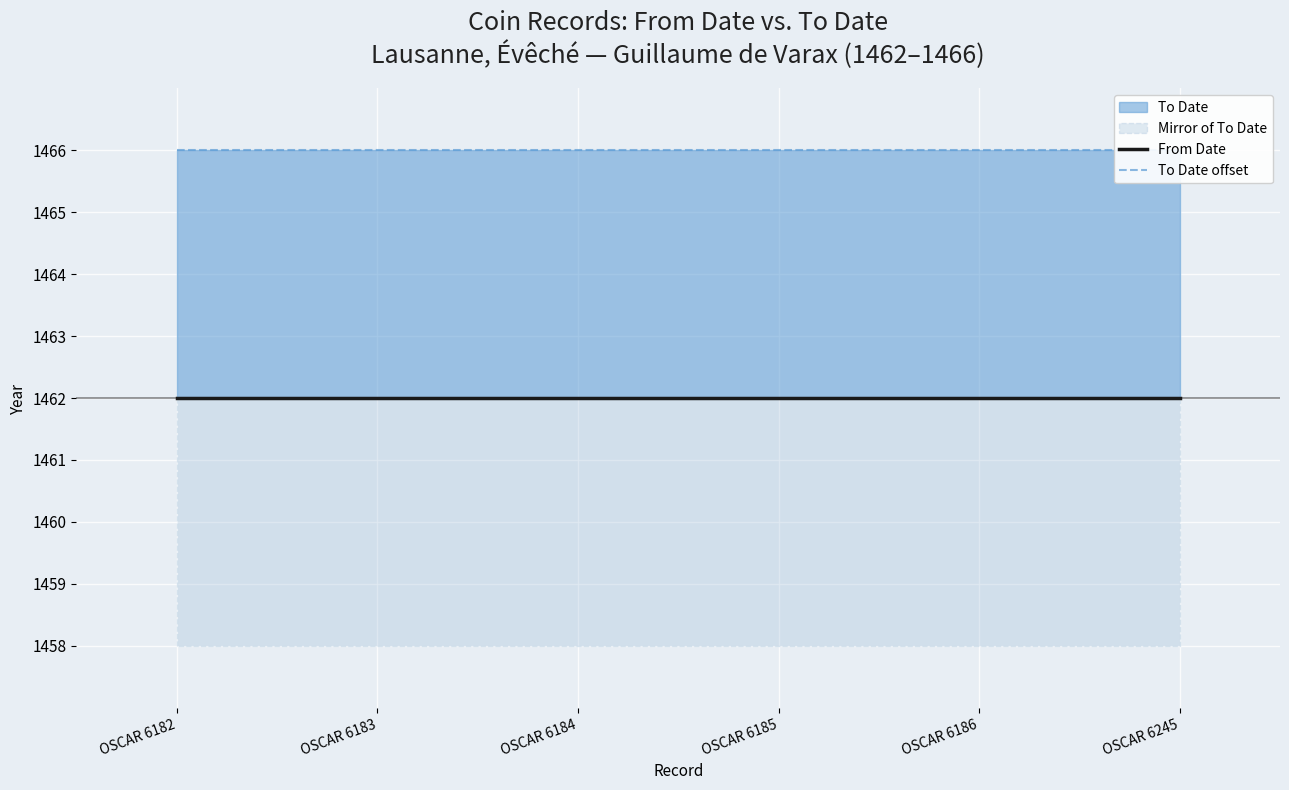

What is the total value across all series at OSCAR 6183?

4